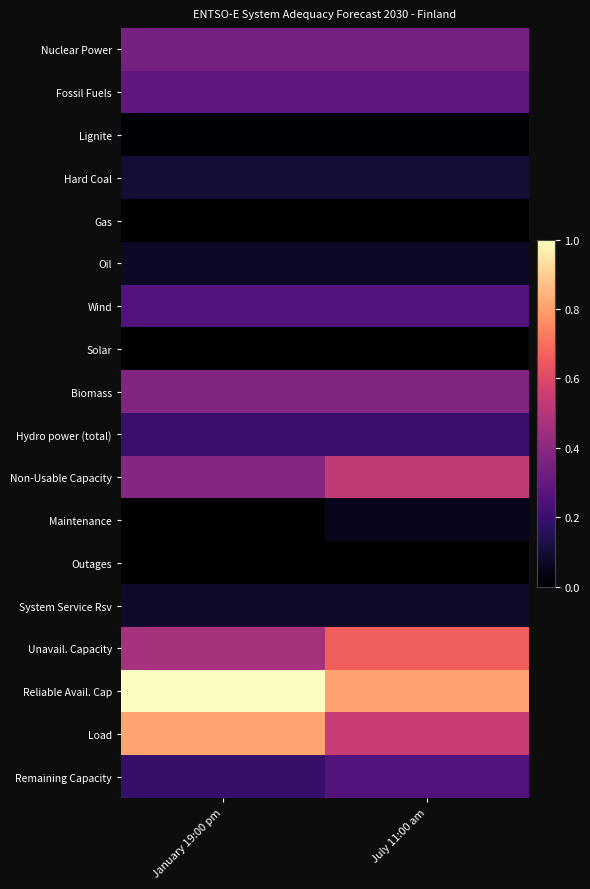

Reading left to right, transcribe all the data shown in this chart.

Nuclear Power: January 19:00 pm=6.5	July 11:00 am=6.5
Fossil Fuels: January 19:00 pm=5.4	July 11:00 am=5.4
Lignite: January 19:00 pm=0.1	July 11:00 am=0.1
Hard Coal: January 19:00 pm=1.9	July 11:00 am=1.9
Gas: January 19:00 pm=0.0	July 11:00 am=0.0
Oil: January 19:00 pm=1.4	July 11:00 am=1.4
Wind: January 19:00 pm=4.9	July 11:00 am=4.9
Solar: January 19:00 pm=0.0	July 11:00 am=0.0
Biomass: January 19:00 pm=7.0	July 11:00 am=7.0
Hydro power (total): January 19:00 pm=3.7	July 11:00 am=3.7
Non-Usable Capacity: January 19:00 pm=7.2	July 11:00 am=9.9
Maintenance: January 19:00 pm=0.0	July 11:00 am=1.1
Outages: January 19:00 pm=0.0	July 11:00 am=0.0
System Service Rsv: January 19:00 pm=1.5	July 11:00 am=1.5
Unavail. Capacity: January 19:00 pm=8.8	July 11:00 am=12.5
Reliable Avail. Cap: January 19:00 pm=18.8	July 11:00 am=15.1
Load: January 19:00 pm=15.3	July 11:00 am=10.2
Remaining Capacity: January 19:00 pm=3.5	July 11:00 am=4.9